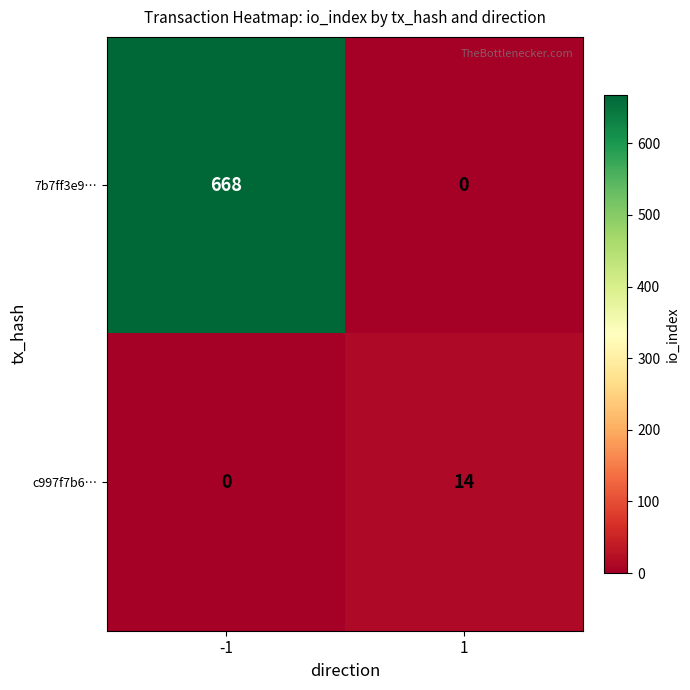

Which series has the widest spread of values?

7b7ff3e9…